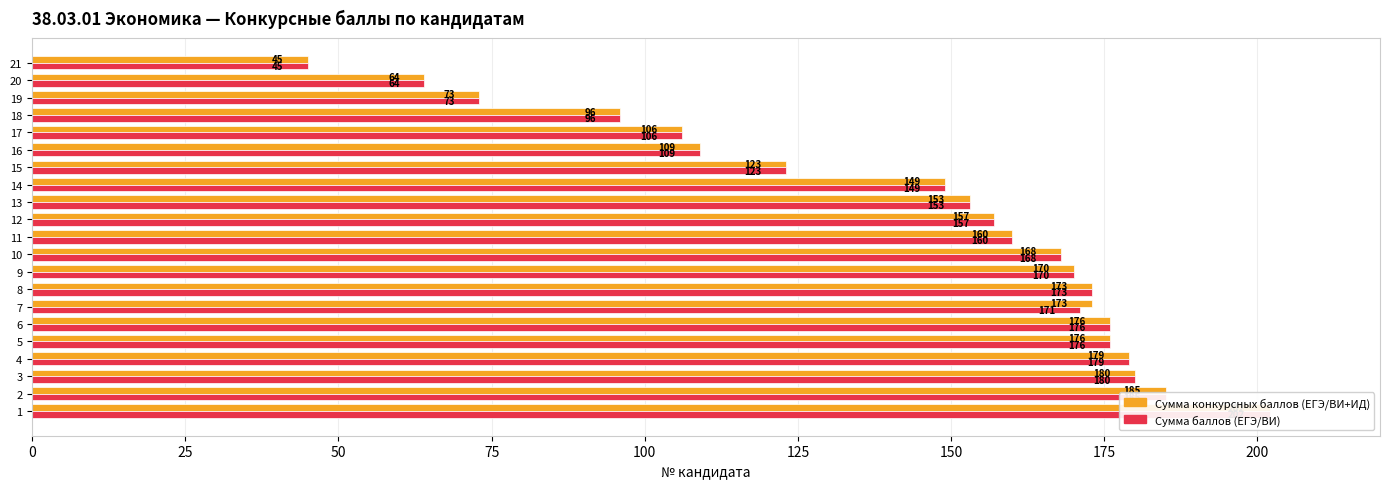

How many data points does each series have?

21